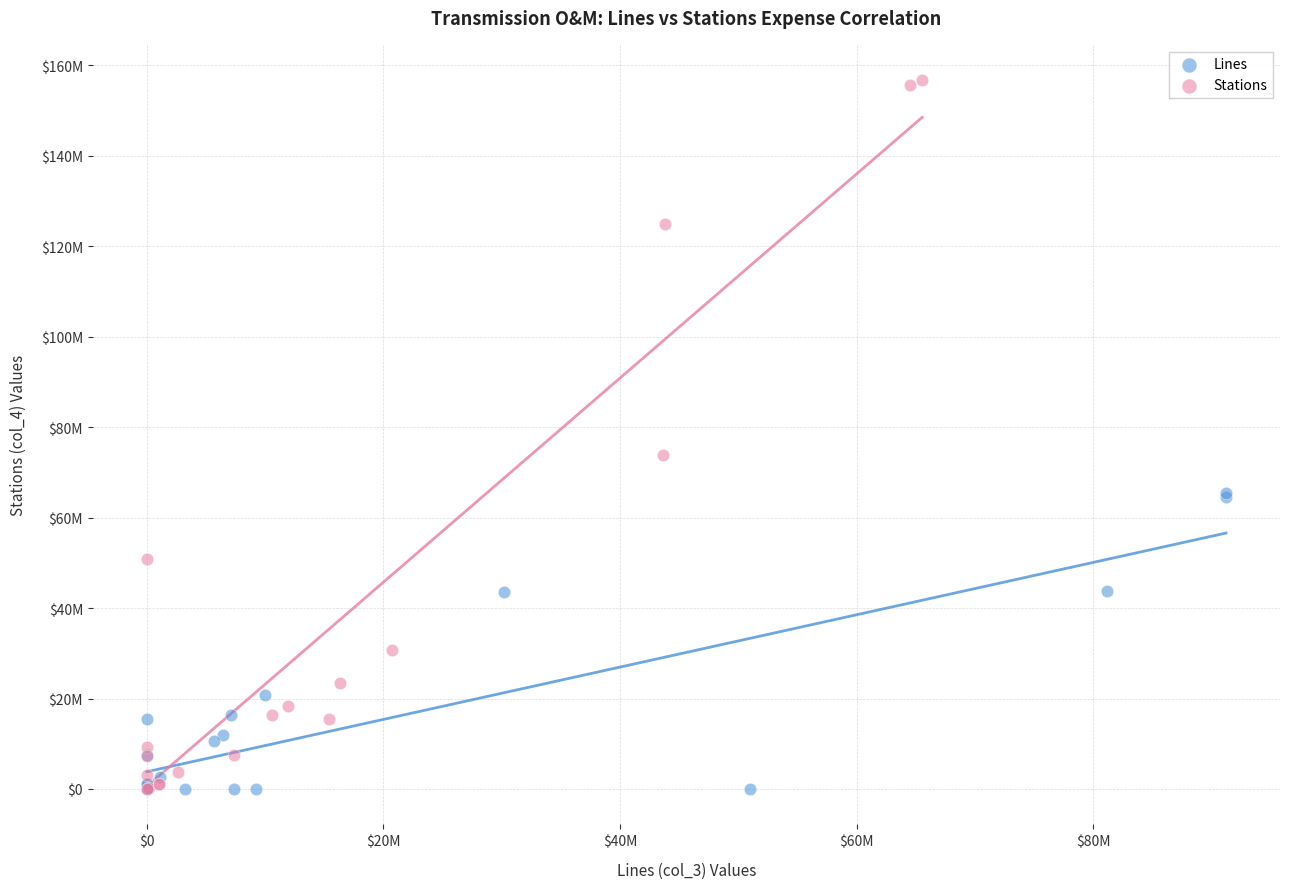

Which series has the largest Y range (max minus min)?

Stations